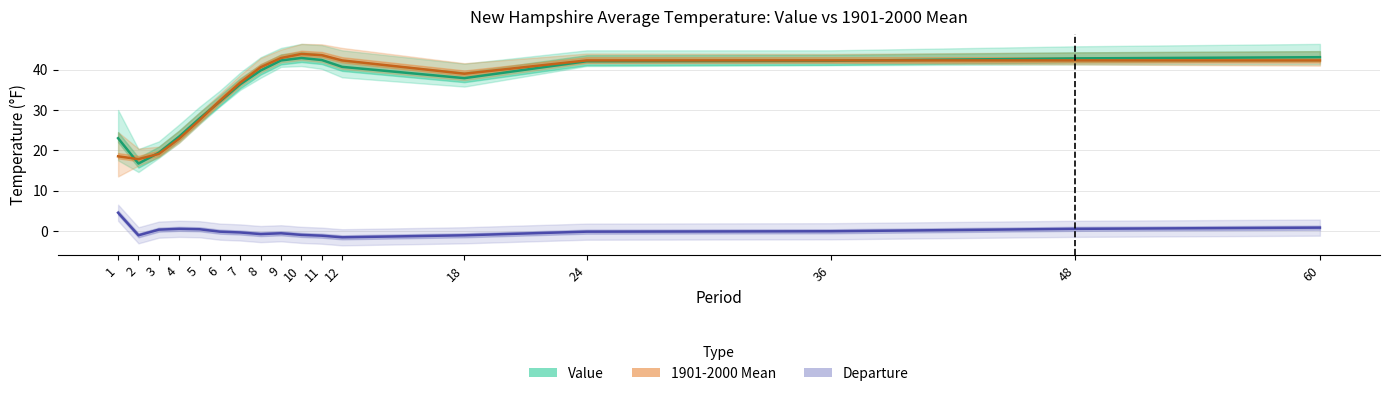

At which category does Departure reach its first local valley?

2